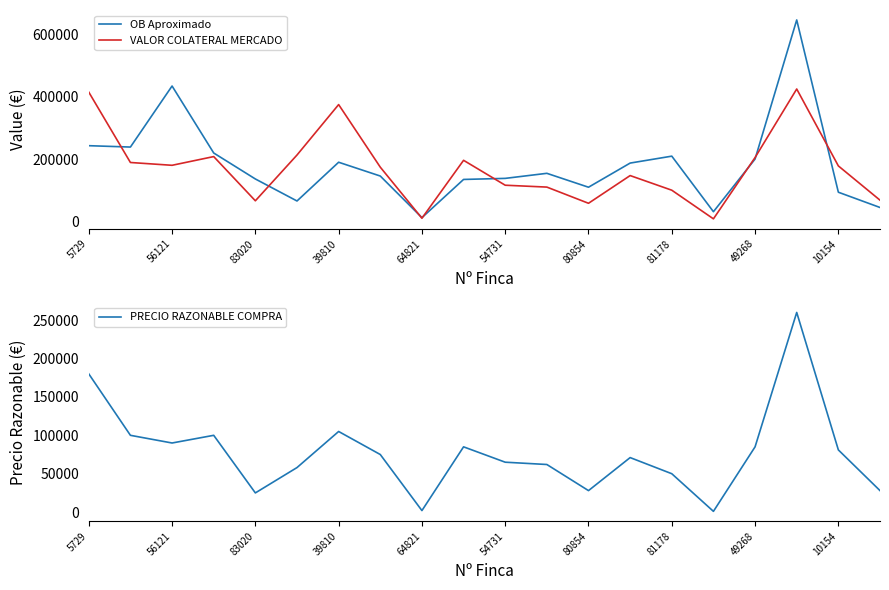

True or false: VALOR COLATERAL MERCADO has a value of 58000.0 at 80854.

True